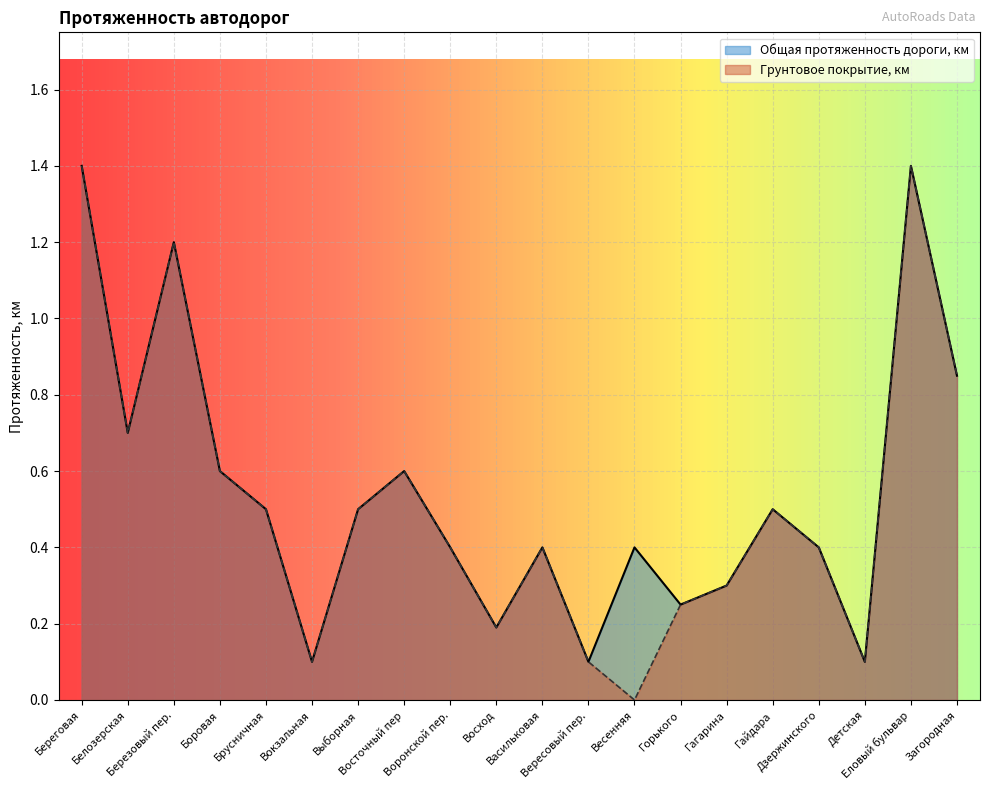

Reading left to right, transcribe all the data shown in this chart.

Общая протяженность дороги, км: Береговая=1.4	Белозерская=0.7	Березовый пер.=1.2	Боровая=0.6	Брусничная=0.5	Вокзальная=0.1	Выборная=0.5	Восточный пер=0.6	Воронской пер.=0.4	Восход=0.2	Васильковая=0.4	Вересовый пер.=0.1	Весенняя=0.4	Горького=0.2	Гагарина=0.3	Гайдара=0.5	Дзержинского=0.4	Детская=0.1	Еловый бульвар=1.4	Загородная=0.8
Грунтовое покрытие, км: Береговая=1.4	Белозерская=0.7	Березовый пер.=1.2	Боровая=0.6	Брусничная=0.5	Вокзальная=0.1	Выборная=0.5	Восточный пер=0.6	Воронской пер.=0.4	Восход=0.2	Васильковая=0.4	Вересовый пер.=0.1	Весенняя=0.0	Горького=0.2	Гагарина=0.3	Гайдара=0.5	Дзержинского=0.4	Детская=0.1	Еловый бульвар=1.4	Загородная=0.8